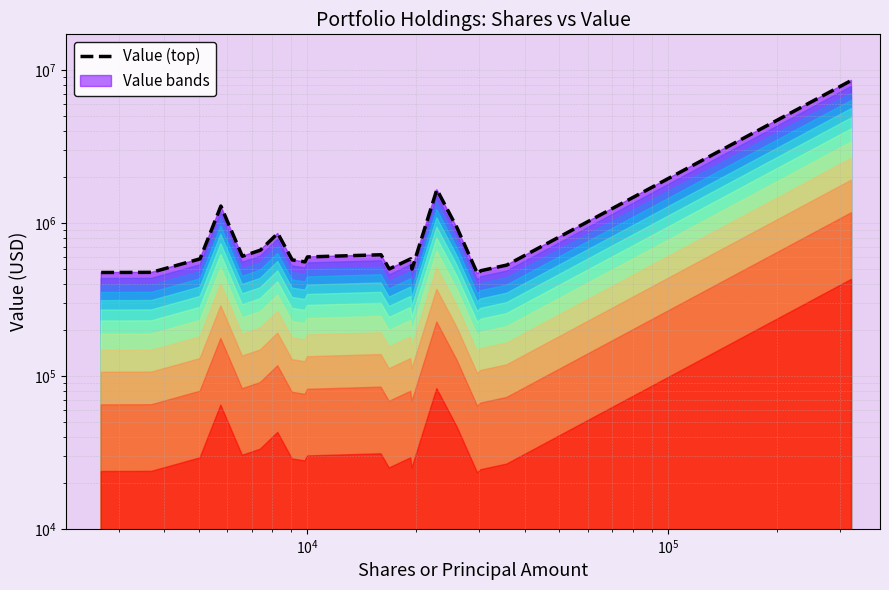

What is the value of the 3rd point from the left?

582000